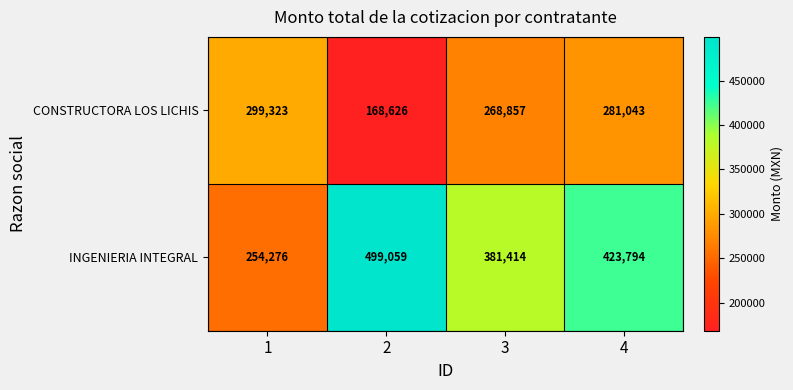

Reading right to left, transcribe all the data shown in this chart.

CONSTRUCTORA LOS LICHIS: 4=281043	3=268857	2=168626	1=299323
INGENIERIA INTEGRAL: 4=423794	3=381414	2=499059	1=254276